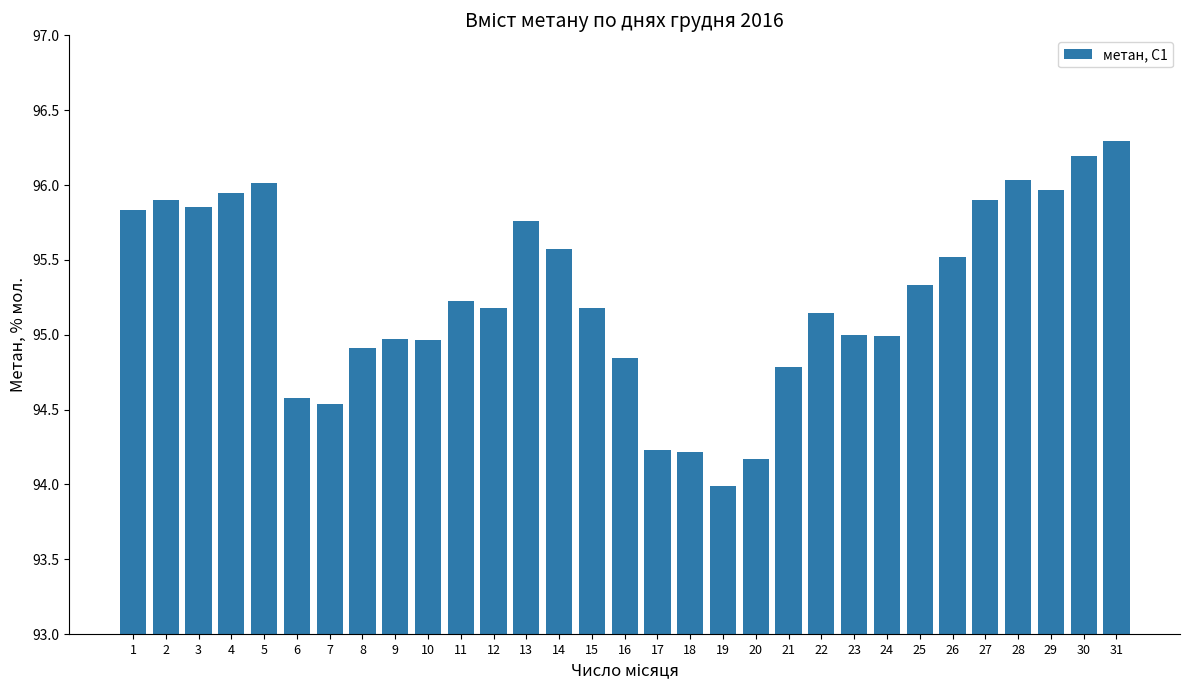

What value does the data have at 18?

94.2